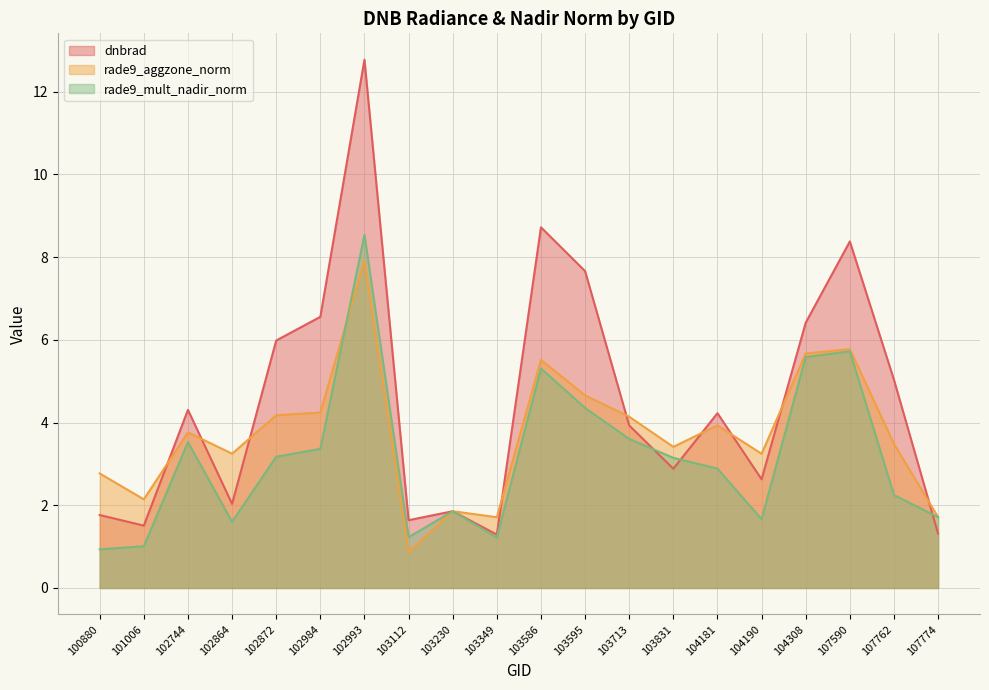

How many interior local valleys does the dnbrad series have?

6